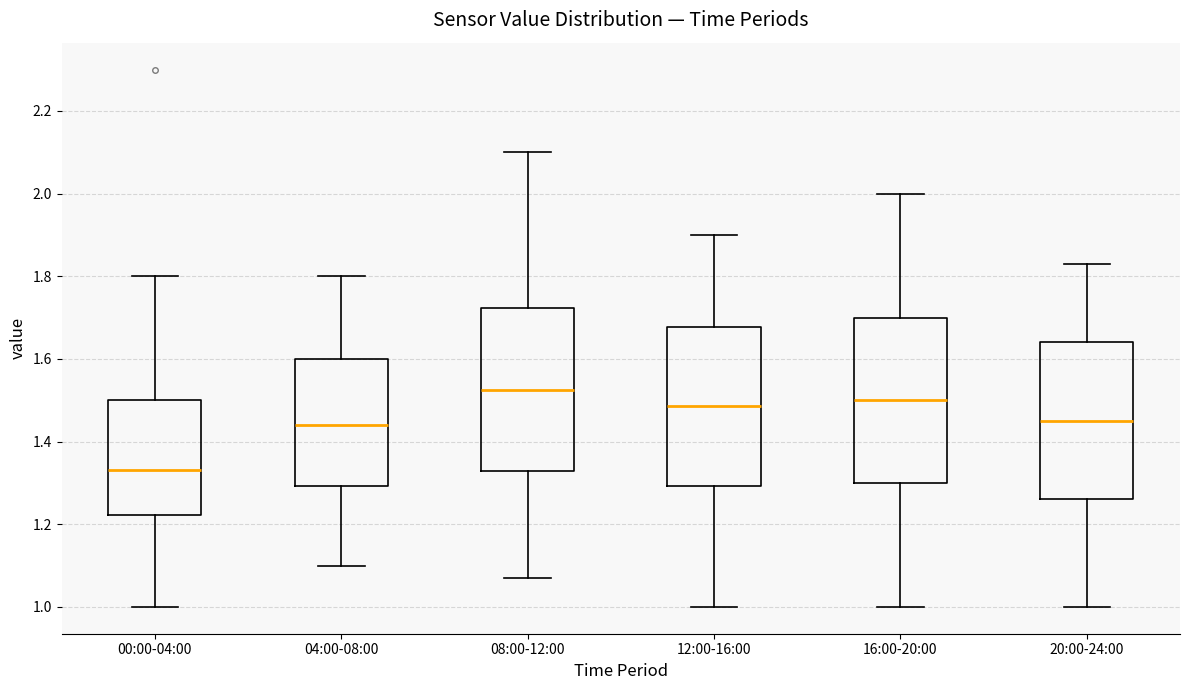

Which box has the lowest median line?

00:00-04:00